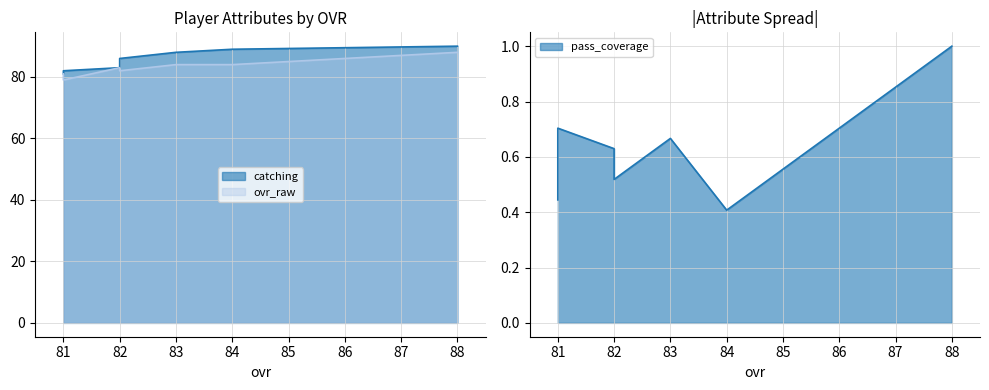

What is the difference between the second highest and minimum values in the pass_coverage series?

0.3